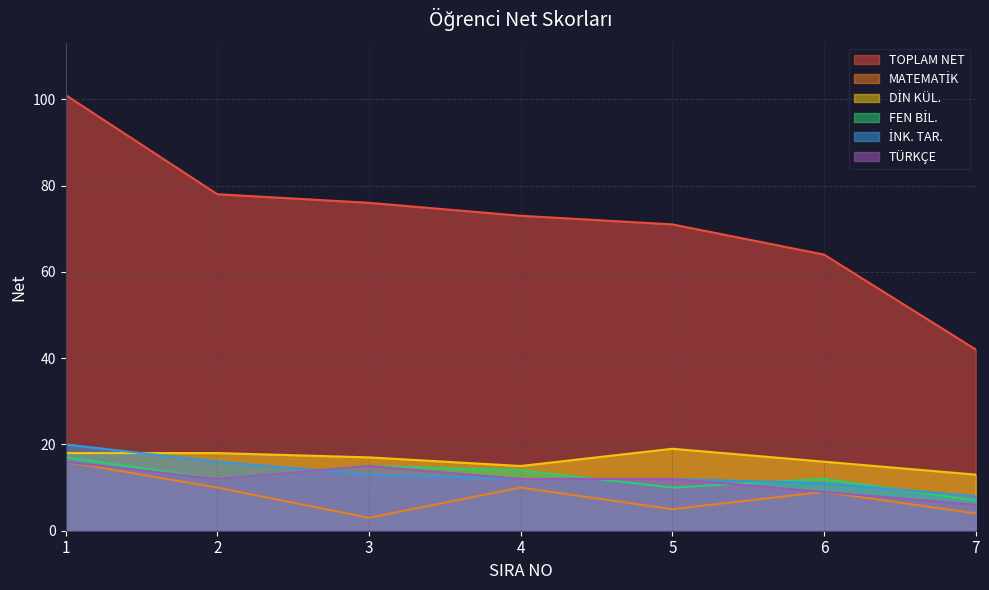

How many lines are shown in the chart?

6